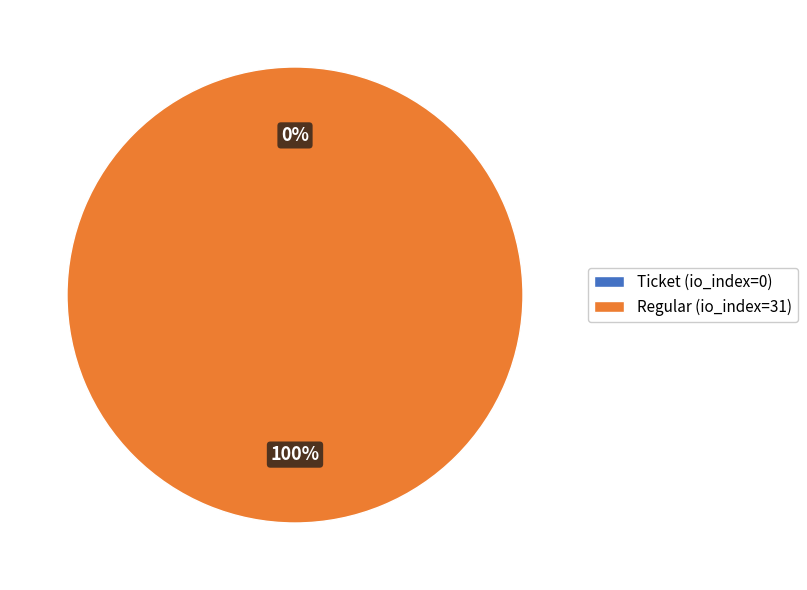

Is there any slice that represents more than half of the pie?

Yes